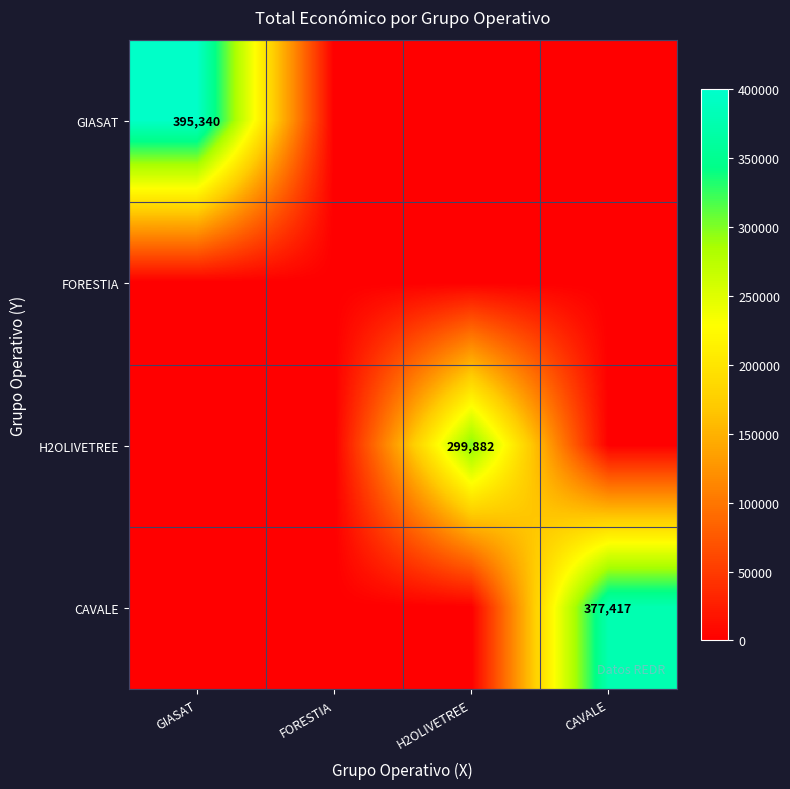

The CAVALE series shows 377417 at CAVALE. True or false?

True